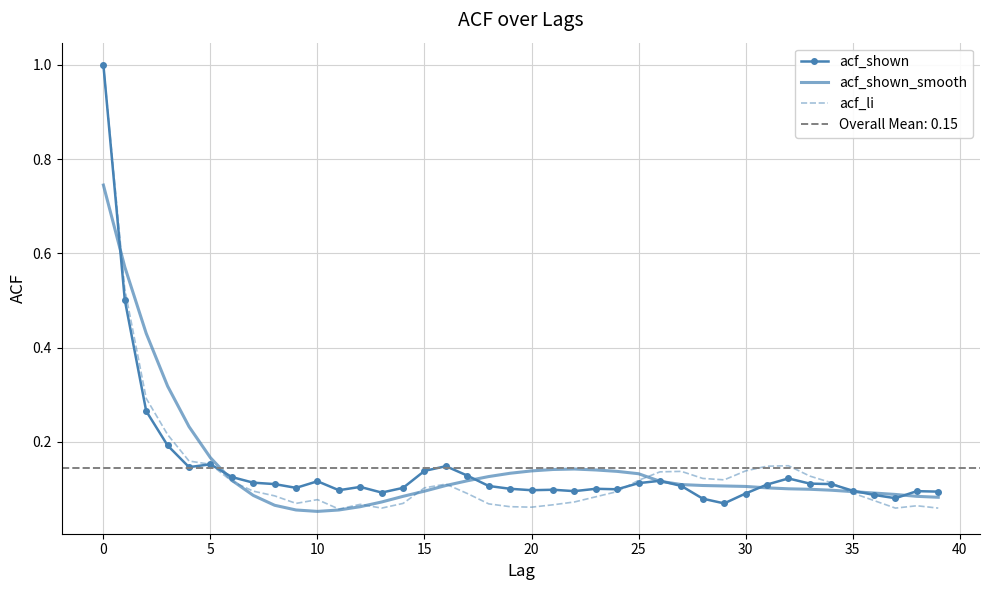

Rank the series by their average value, from lowest to highest.

acf_li, acf_shown, acf_shown_smooth